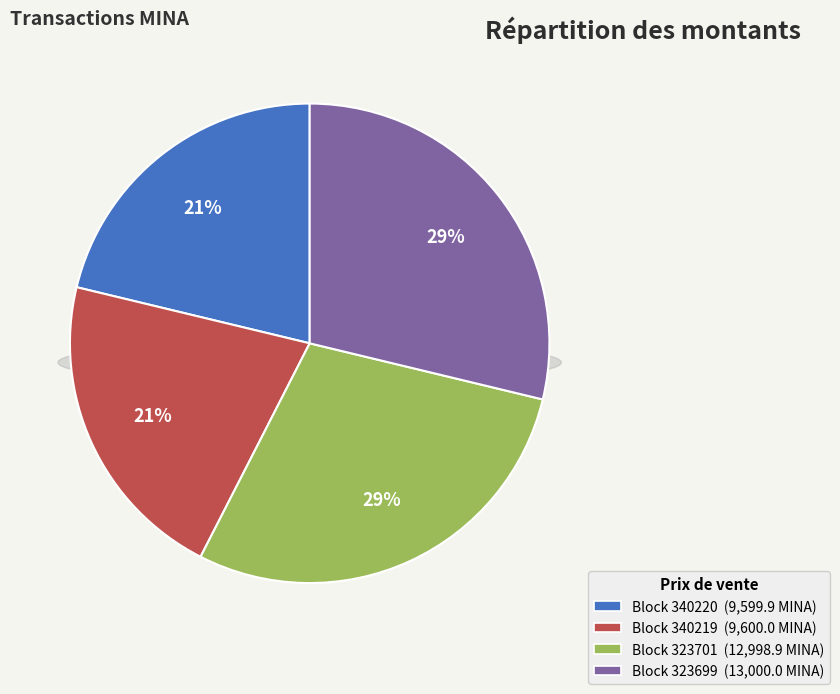

To the nearest percent, what is the average slice percentage?

25%